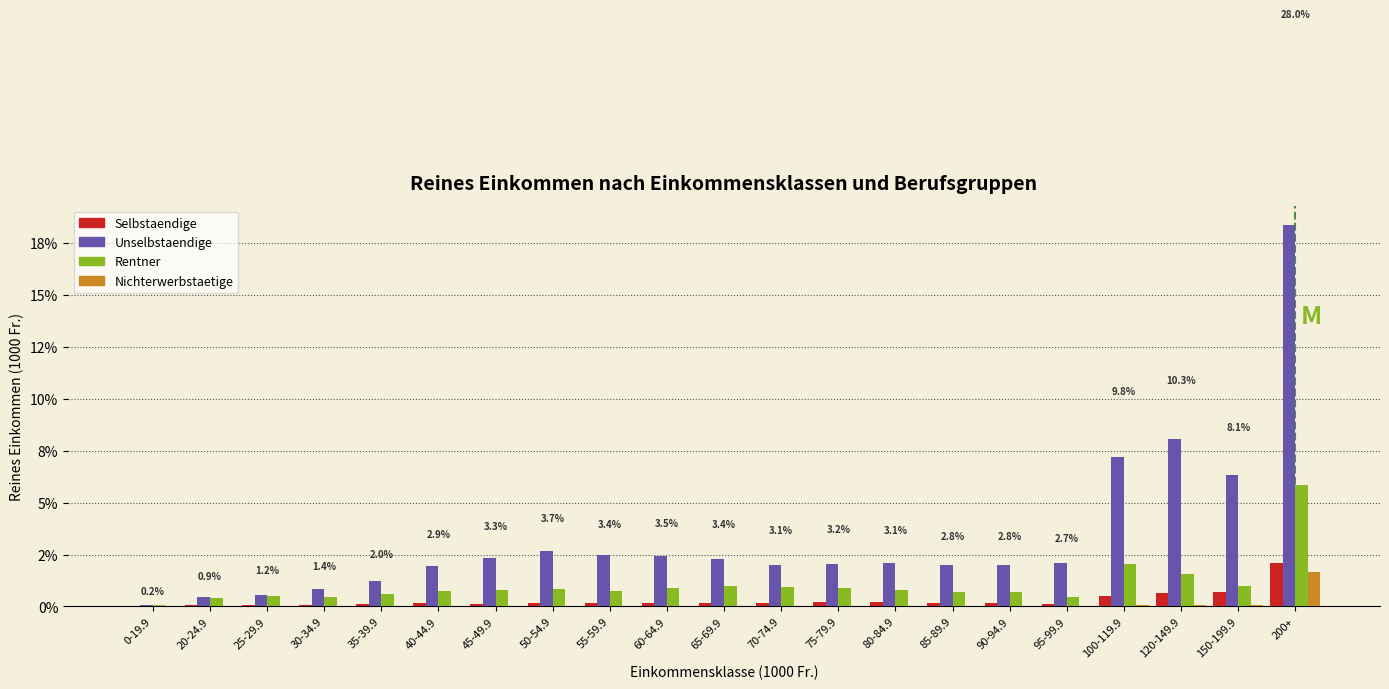

What are all the series names shown in the legend?

Selbstaendige, Unselbstaendige, Rentner, Nichterwerbstaetige